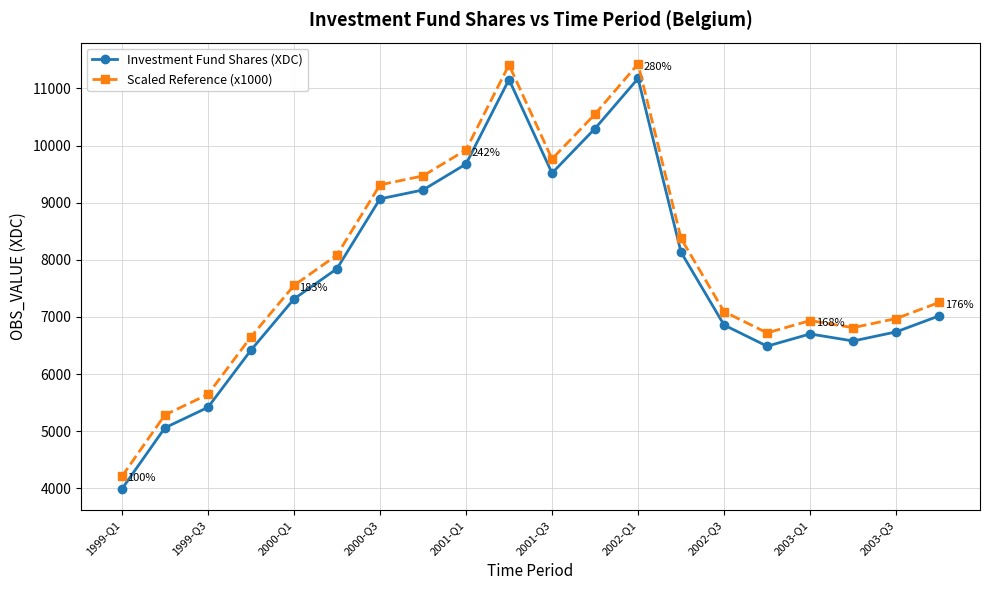

What is the value of the Investment Fund Shares (XDC) point at the 17th from the left?

6703.5